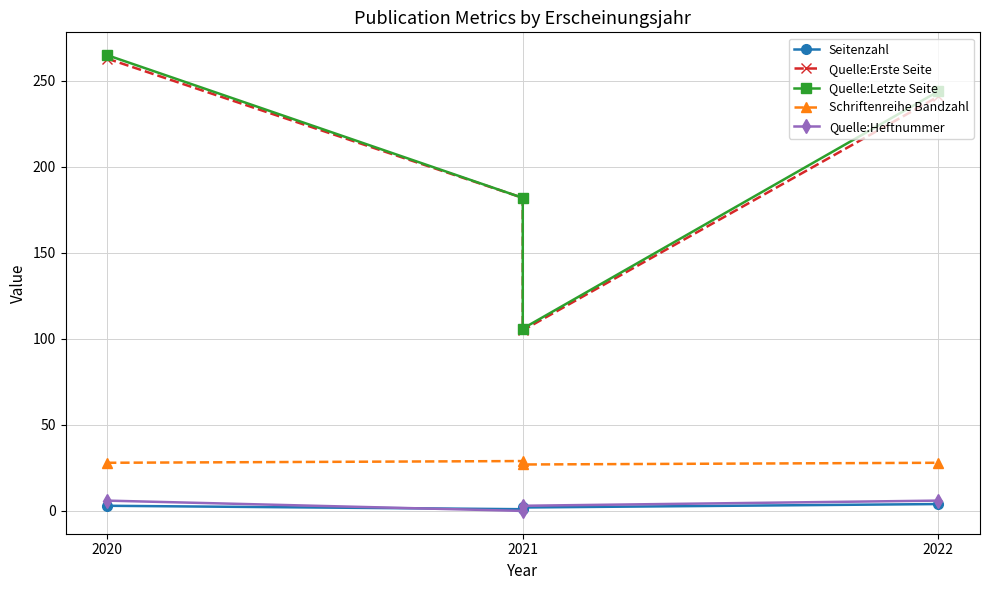

At which category does Schriftenreihe Bandzahl reach its first local peak?

2021